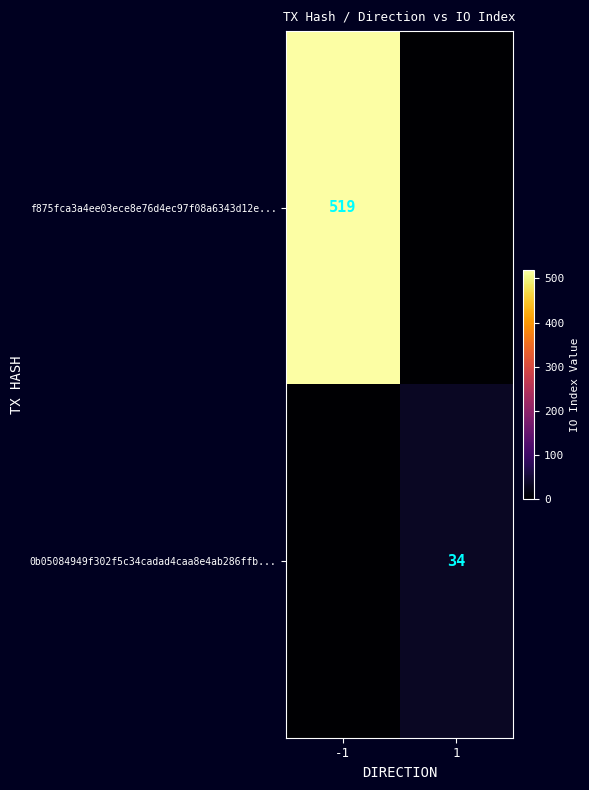

True or false: f875fca3a4ee03ece8e76d4ec97f08a6343d12e... has a value of 309 at -1.

False